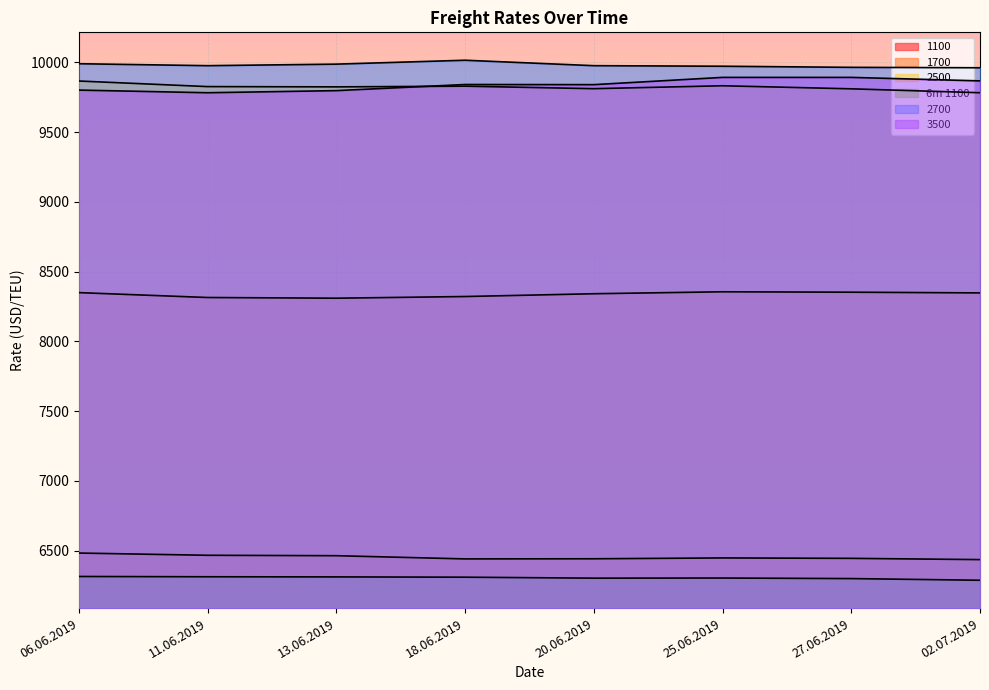

What are all the series names shown in the legend?

1100, 1700, 2500, 6m 1100, 2700, 3500